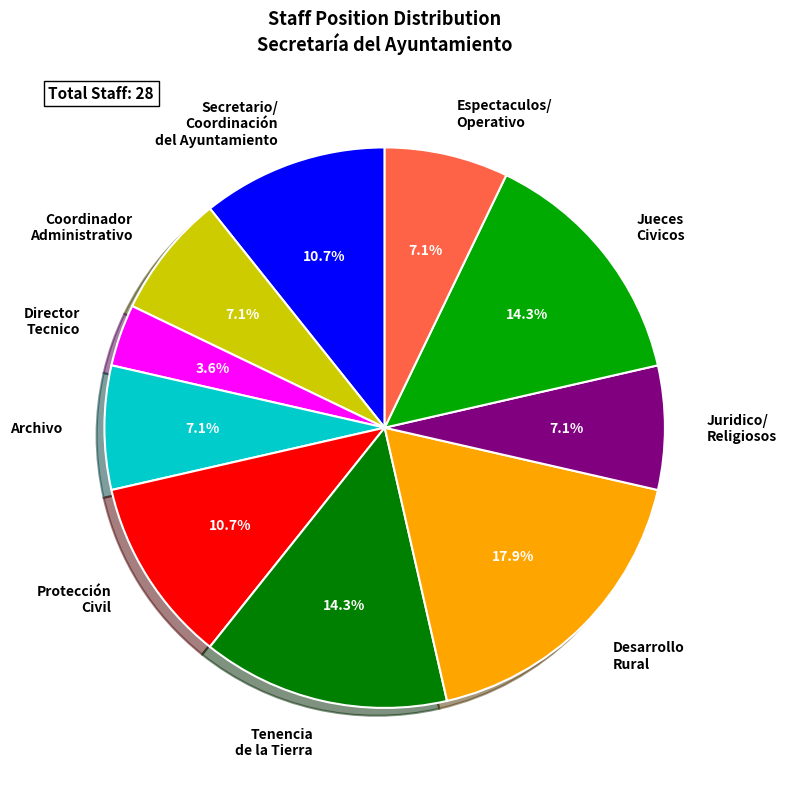

Which has a higher value, Director Tecnico or Juridico/ Religiosos?

Juridico/ Religiosos